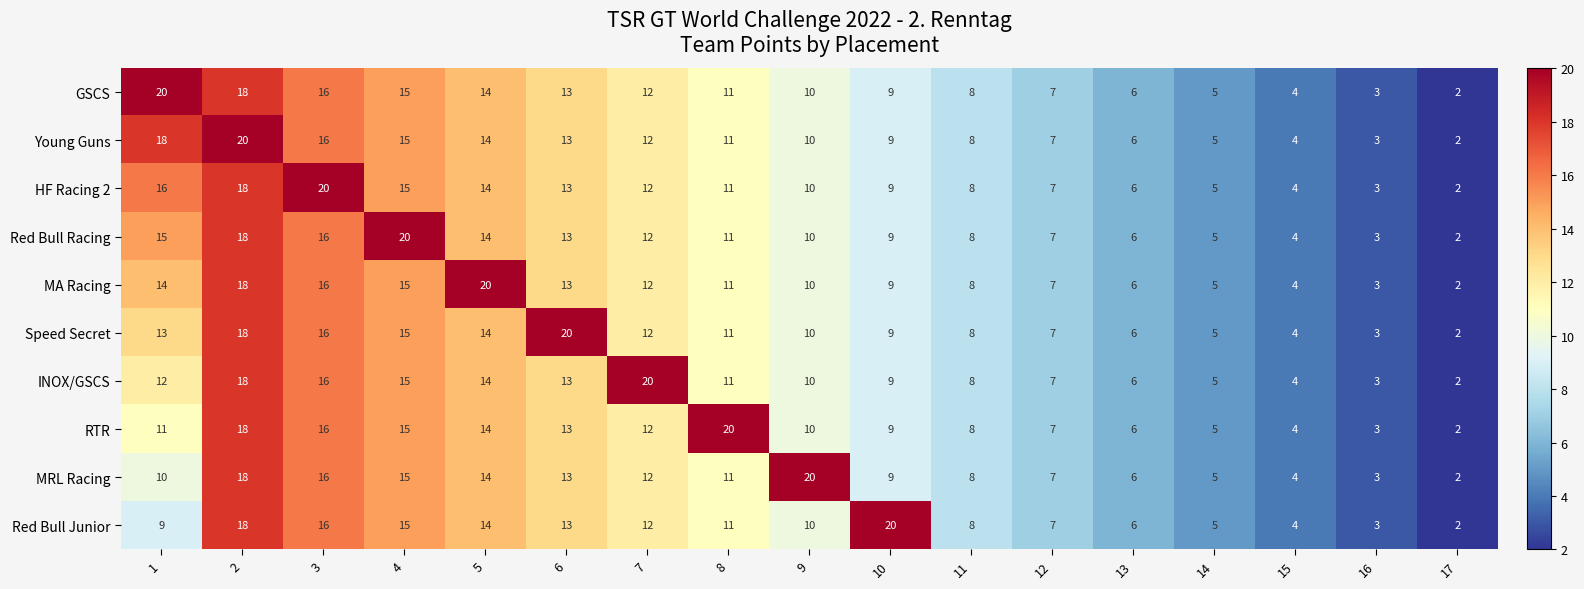

True or false: Speed Secret has a value of 10 at 2.

False